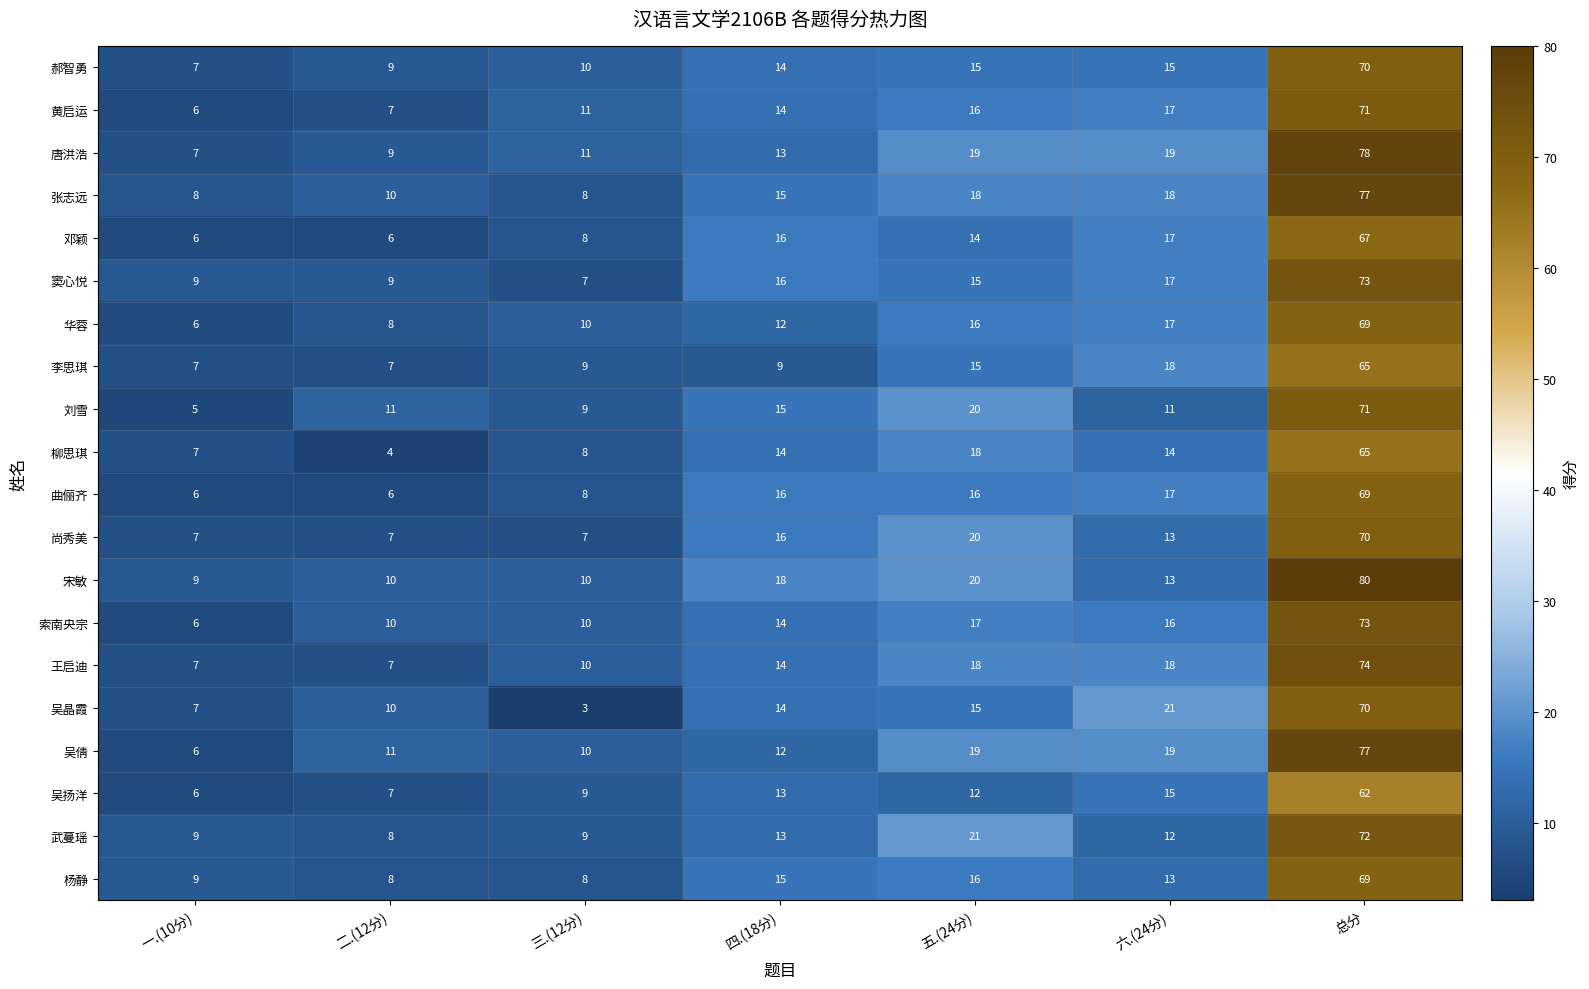

The 李思琪 series shows 7 at 二.(12分). True or false?

True